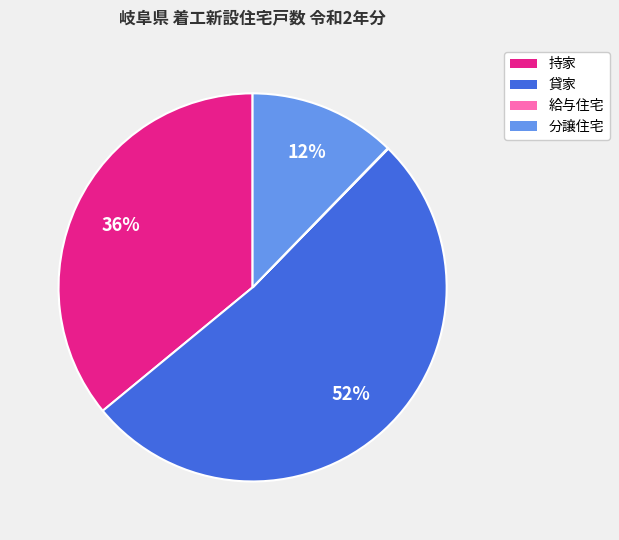

Does any single category account for the majority?

Yes